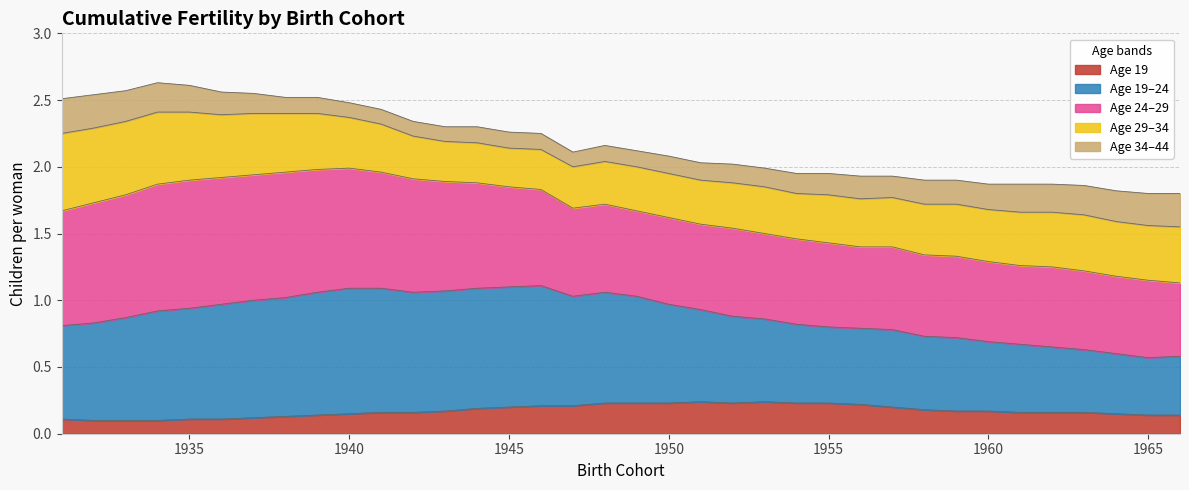

The Age 34 series shows 3.0 at 1949. True or false?

False